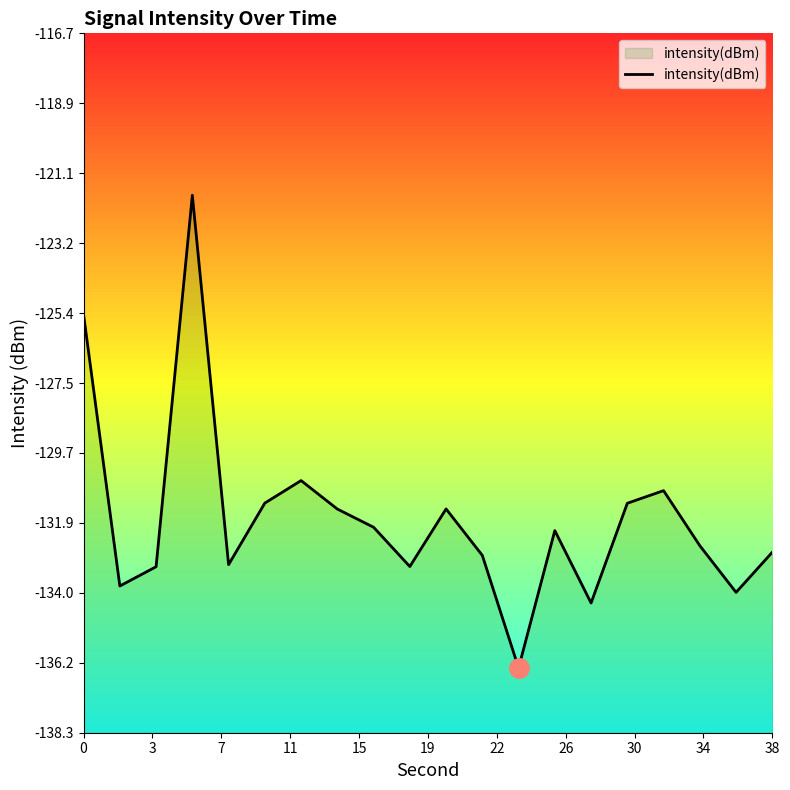

Is it true that the value at 0 is -125.4?

True